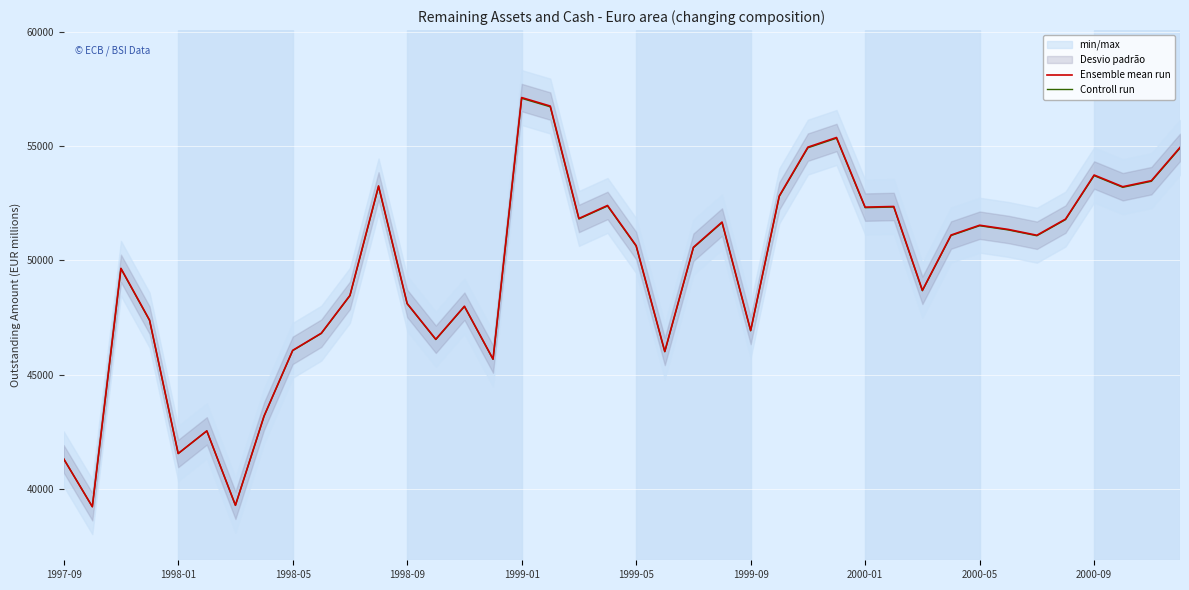

What is the maximum value for Ensemble mean run?

57119.0